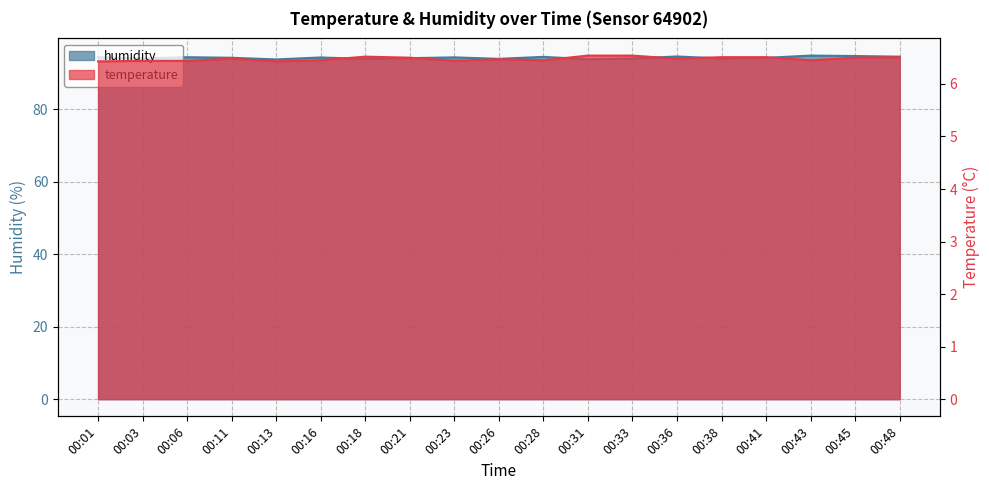

Reading right to left, list all the values displayed in this chart.

temperature: 6.5	6.5	6.5	6.5	6.5	6.5	6.5	6.5	6.5	6.5	6.4	6.5	6.5	6.5	6.4	6.5	6.4	6.4	6.4
humidity: 94.5	94.6	94.7	94.1	94.0	94.5	94.0	93.7	94.4	93.8	94.2	94.0	93.8	94.2	93.7	94.1	94.3	94.0	94.3